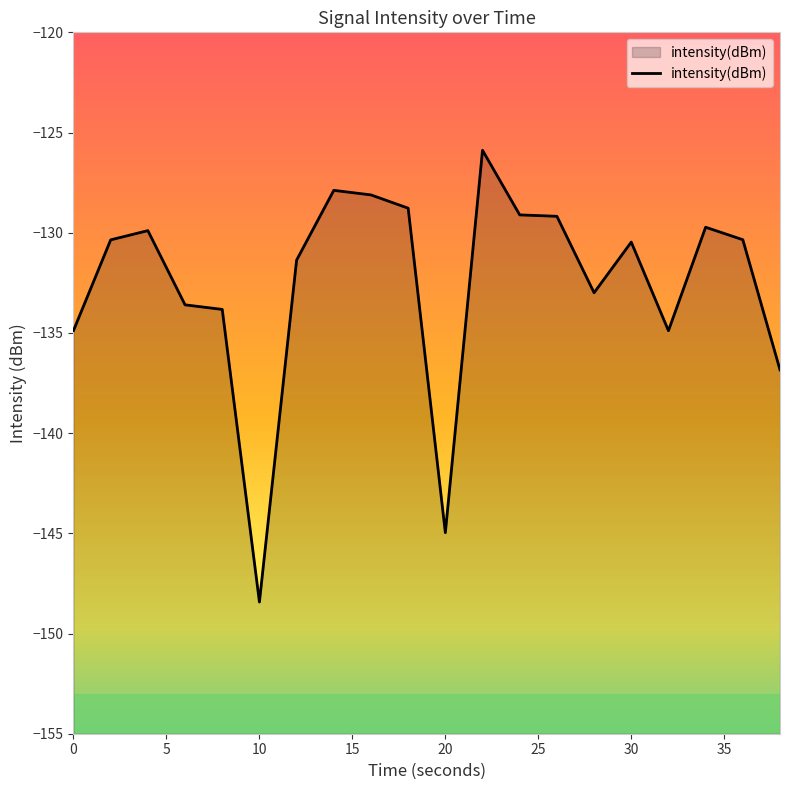

Which category has the lowest value across all series?

10